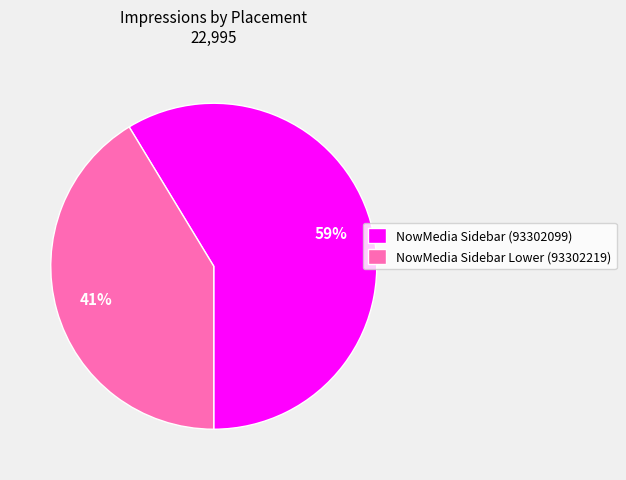

Do NowMedia Sidebar (93302099) and NowMedia Sidebar Lower (93302219) together represent more than half of the pie?

Yes